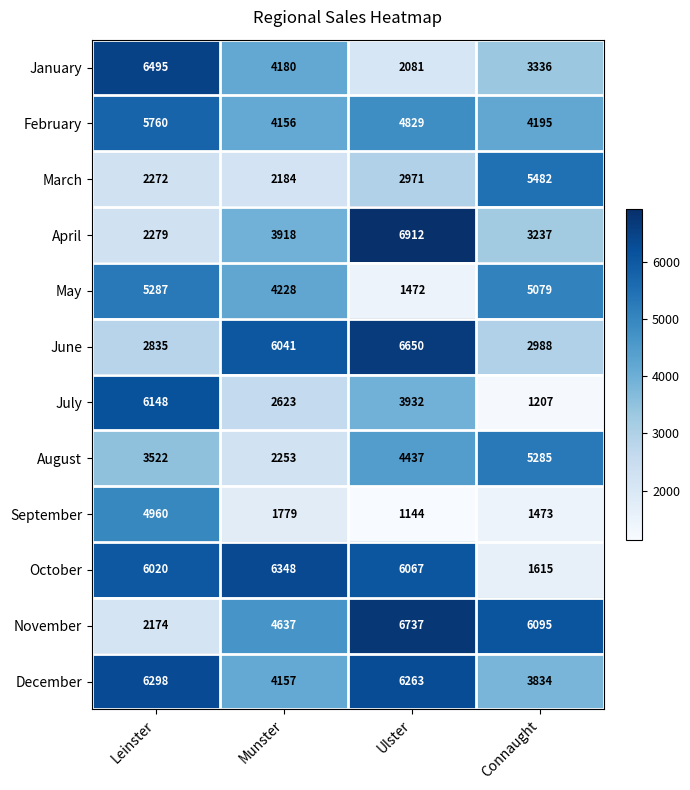

What is the maximum value shown in the chart?

6912